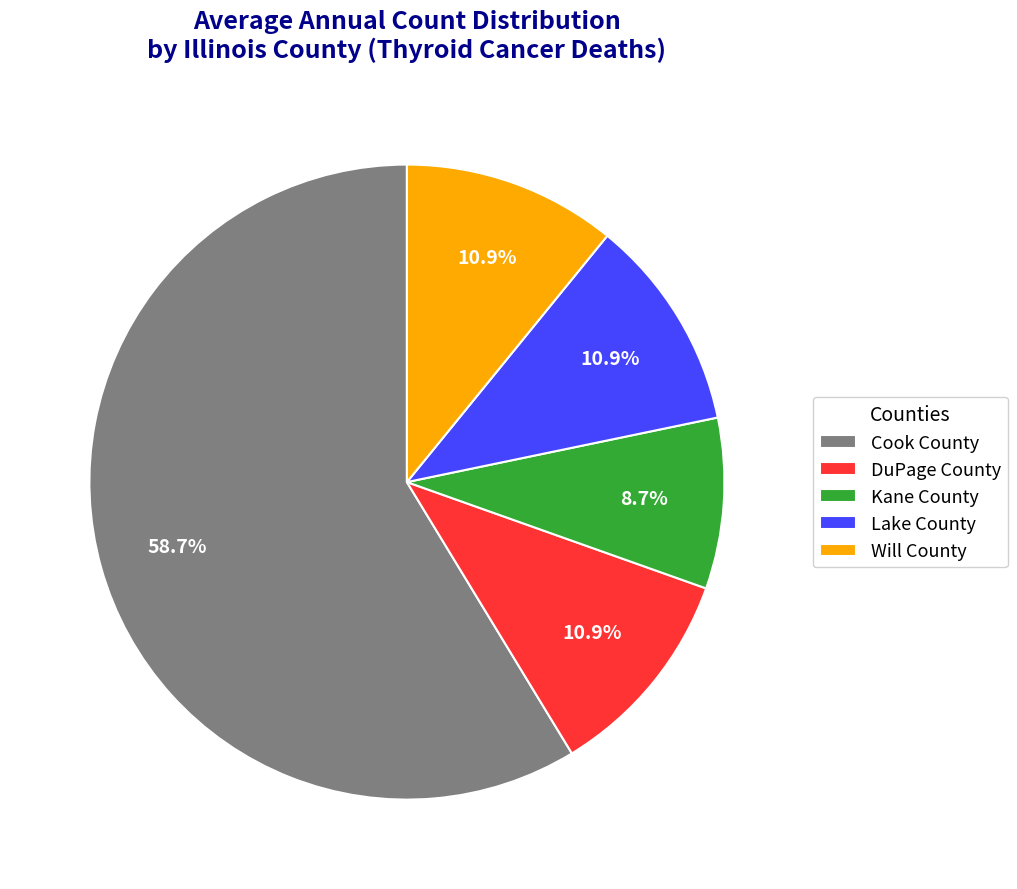

Is it true that Will County is 3% of the pie?

False